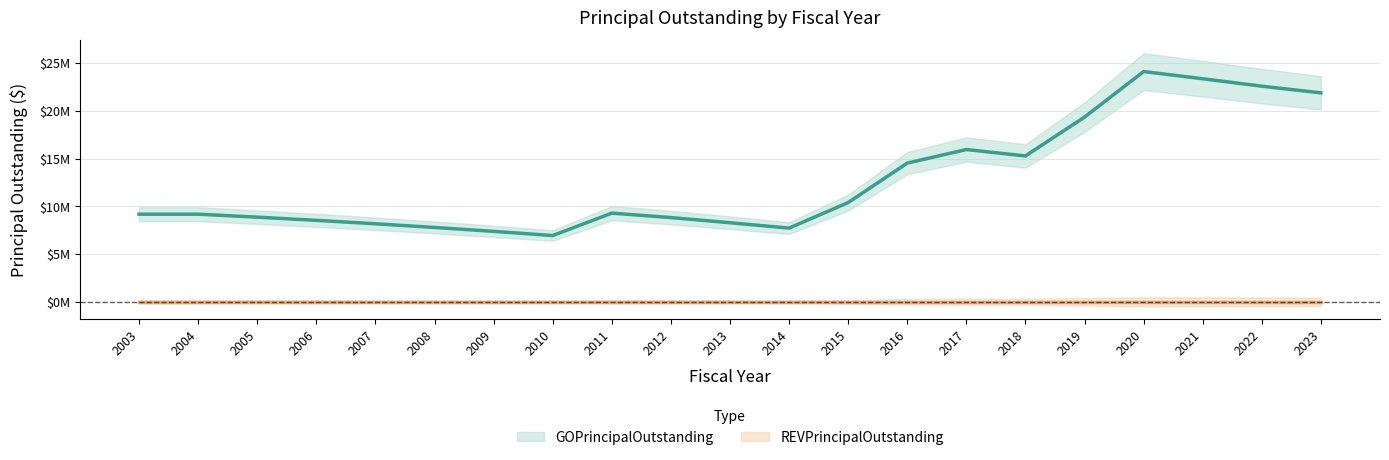

How many distinct data groups are displayed?

2